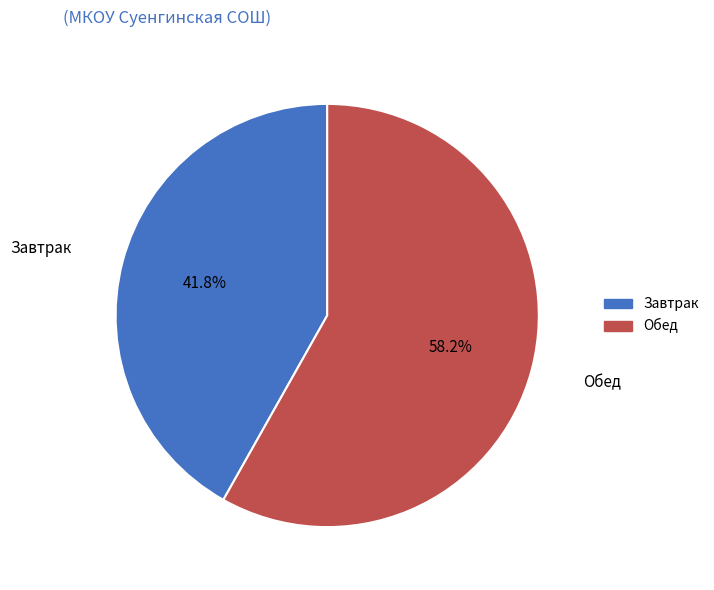

How many slices are in this pie chart?

2